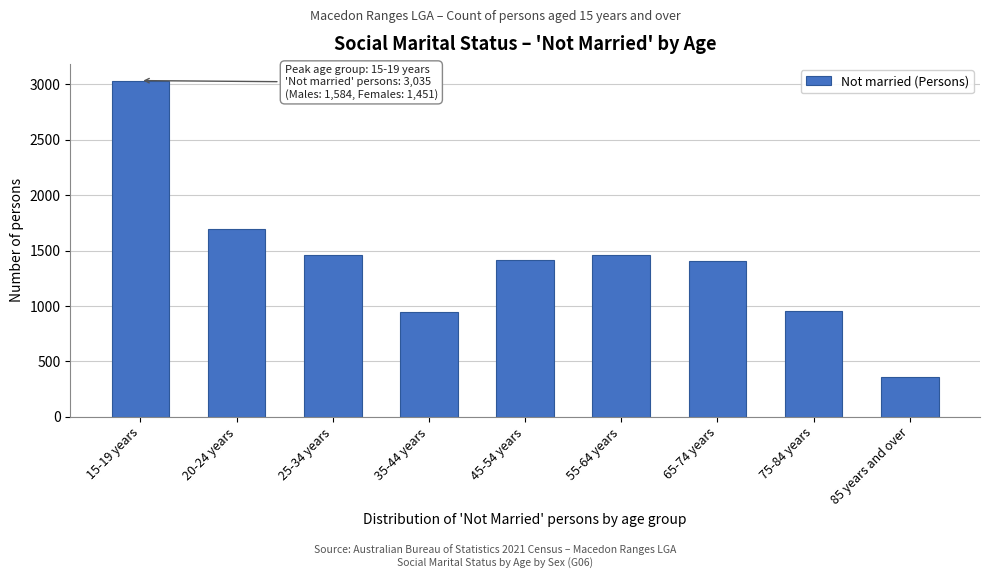

Is it true that the value at 85 years and over is 359?

True